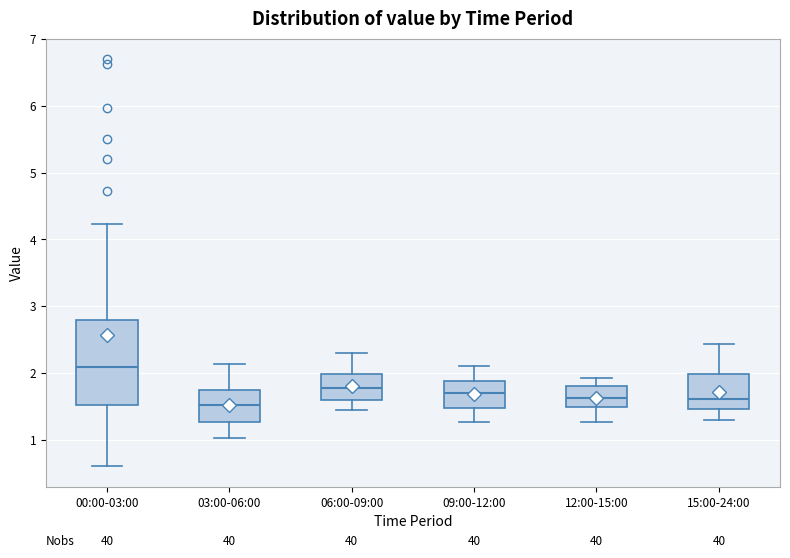

Which box is the tallest, from its lower edge to its upper edge?

00:00-03:00